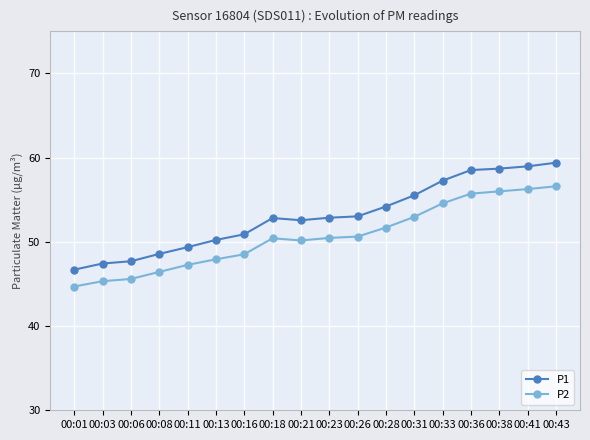

What is the difference between the second highest and second lowest values in the P2 series?

10.9